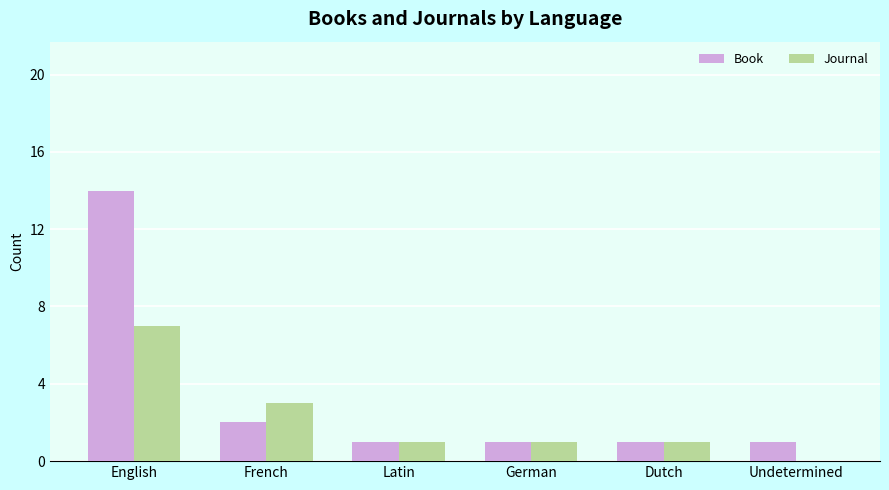

Reading left to right, list all the values displayed in this chart.

Book: 14	2	1	1	1	1
Journal: 7	3	1	1	1	0